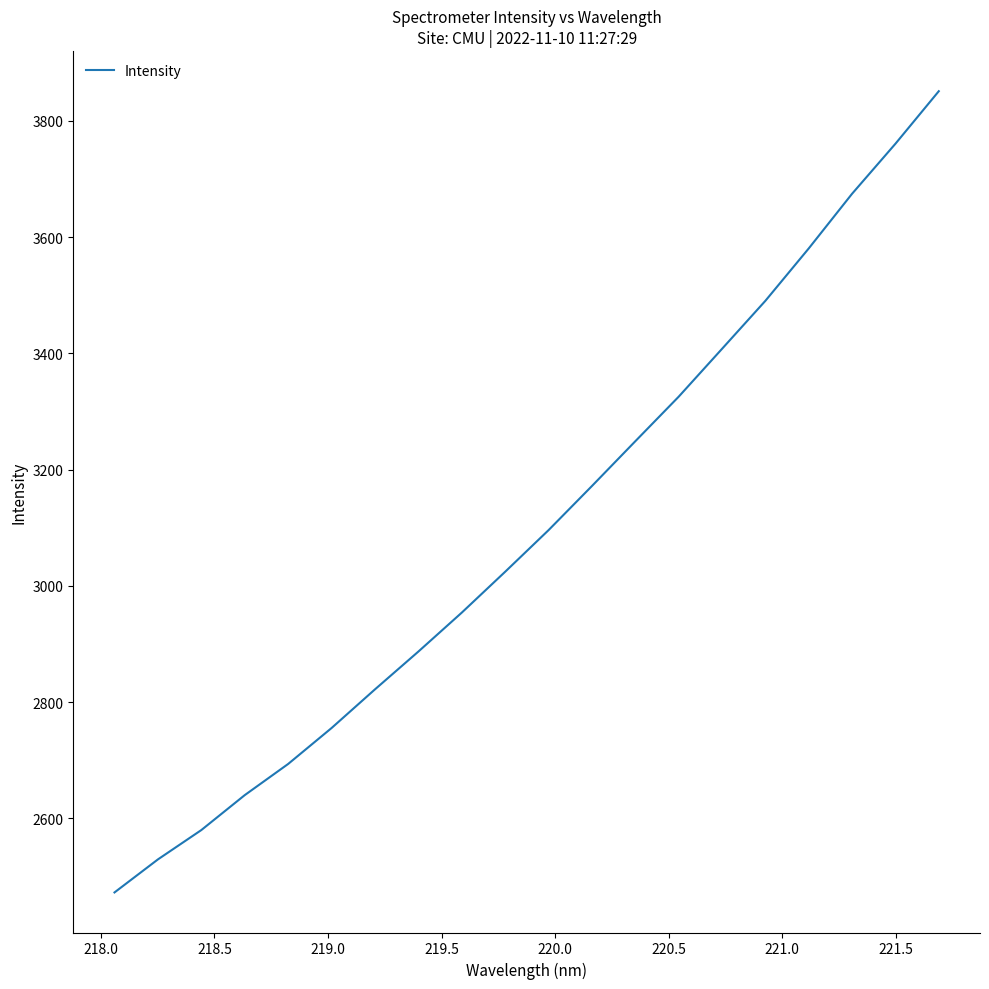

What is the smallest value displayed?

2472.8